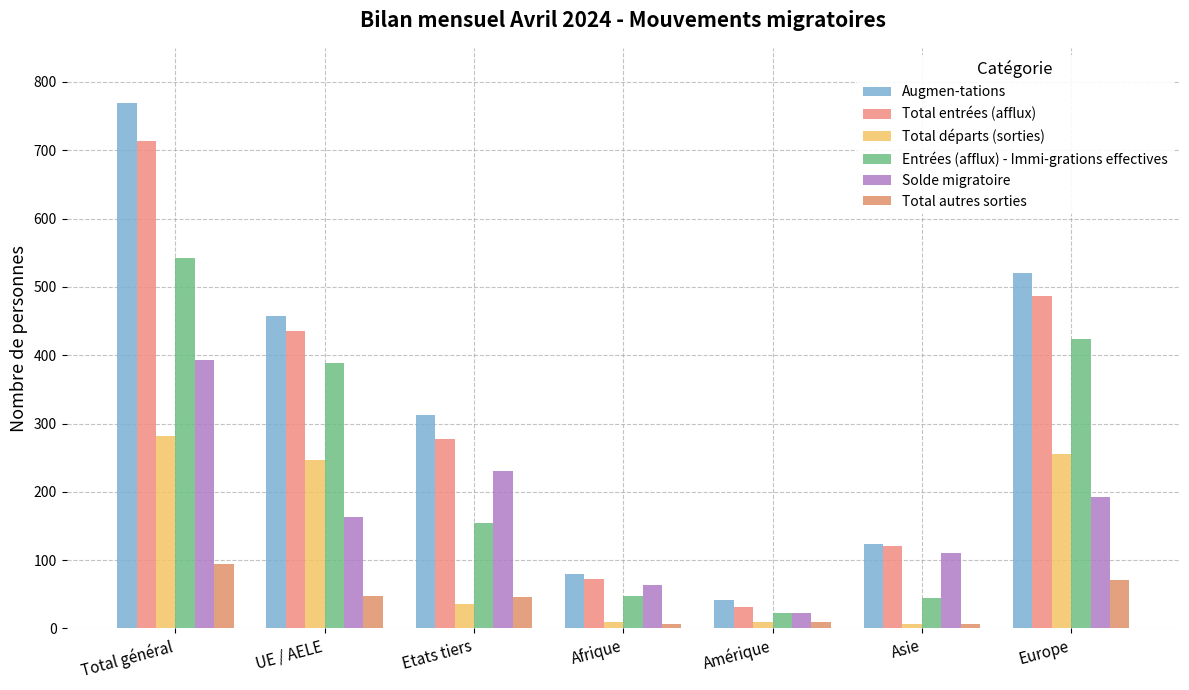

Does the chart contain stacked bars?

No